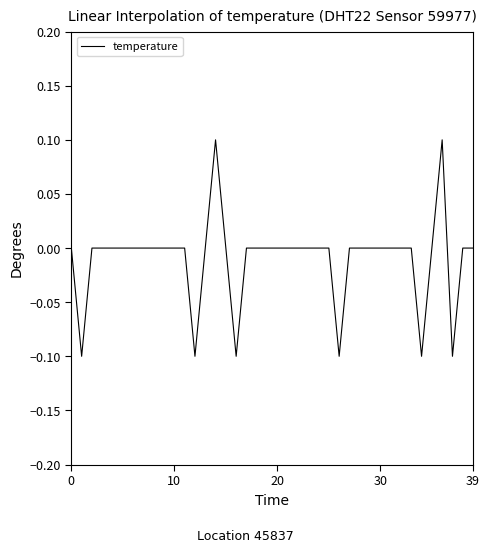

Which label corresponds to the largest value in the chart?

14